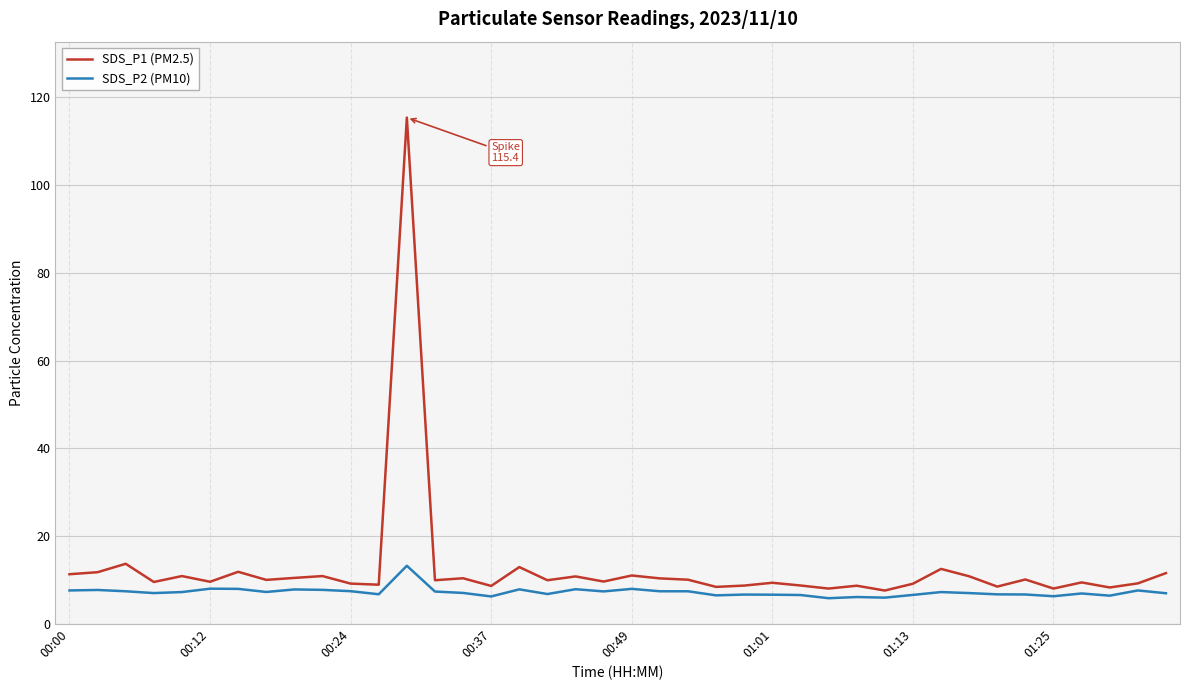

What is the lowest value of the SDS_P2 (PM10) series?

5.8